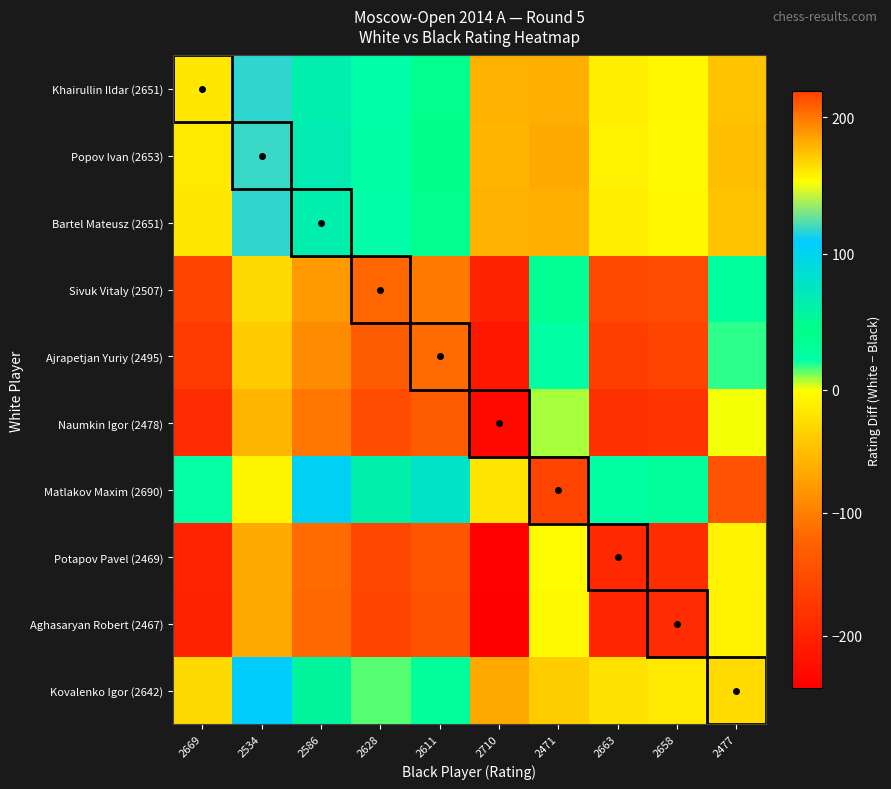

Which label corresponds to the largest value in the chart?

2471